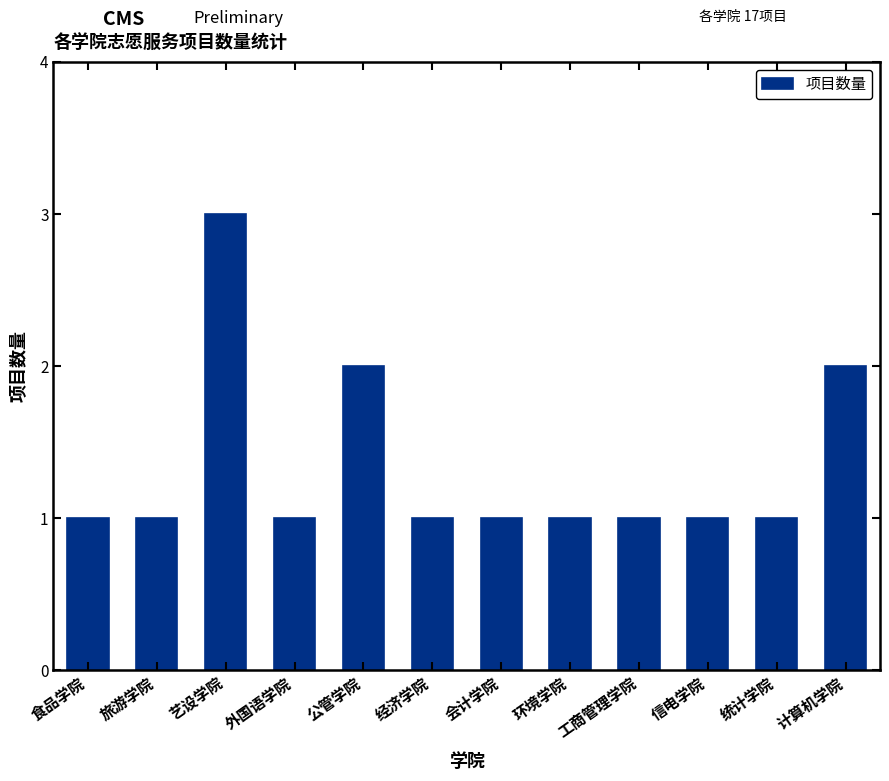

Between 会计学院 and 艺设学院, which is larger?

艺设学院